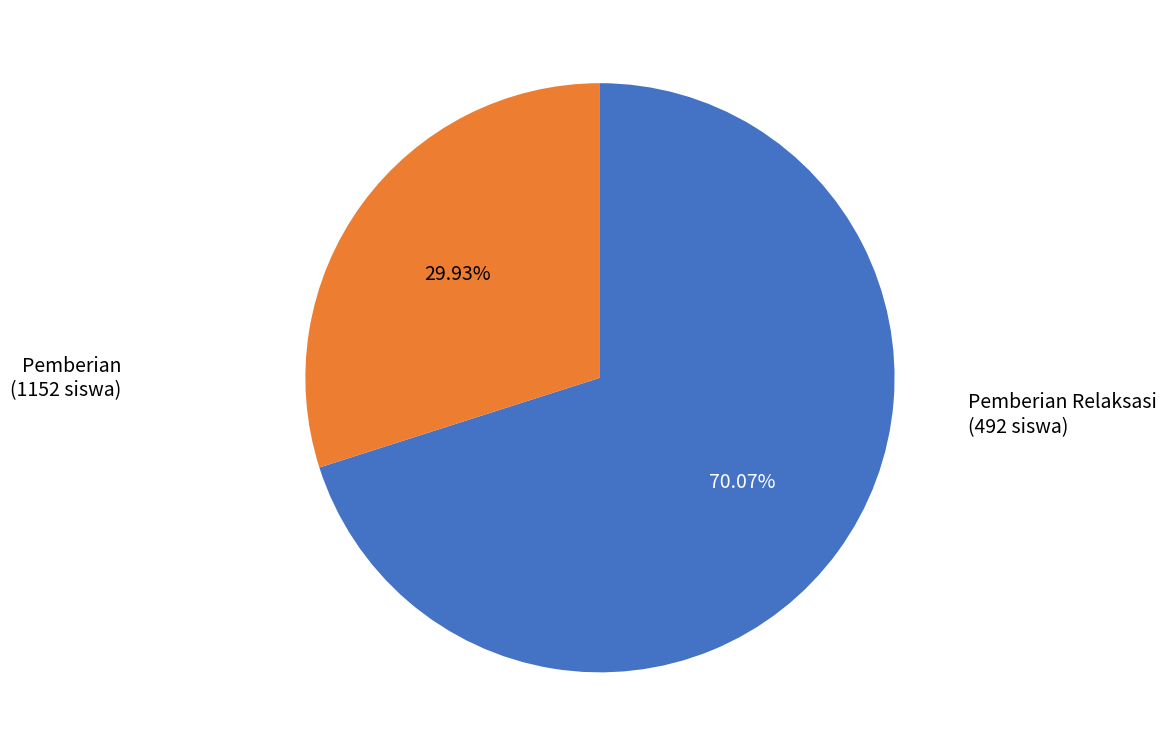

To the nearest percent, what is the average slice percentage?

50%